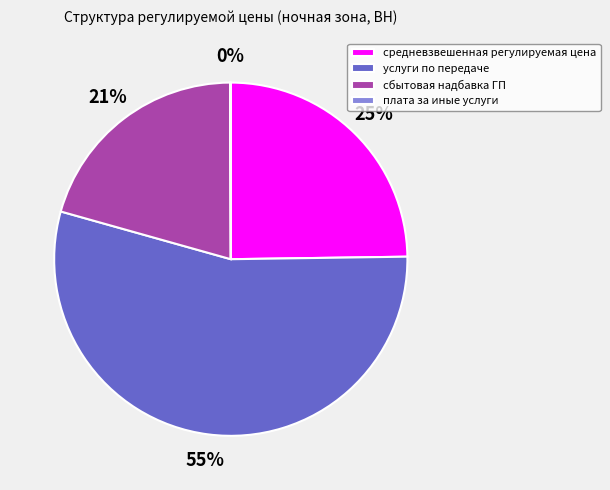

To the nearest percent, what is the average slice percentage?

25%